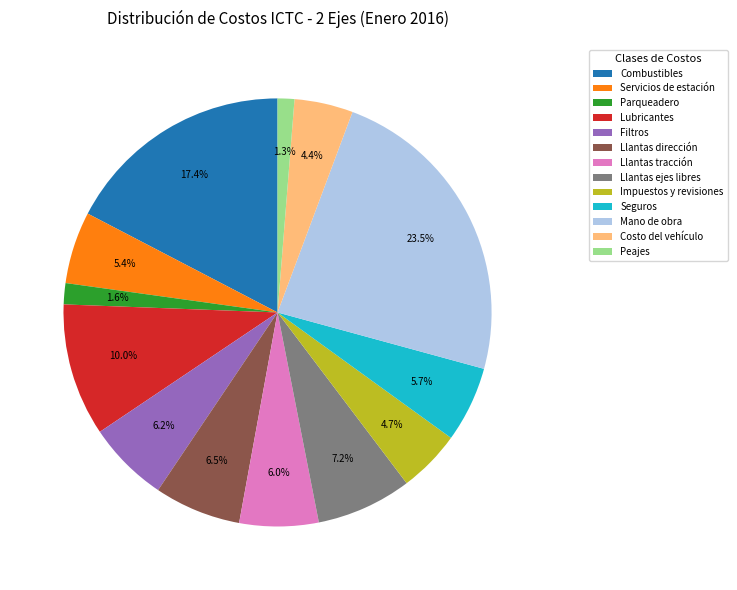

To the nearest percent, what percentage of the pie is Parqueadero?

2%